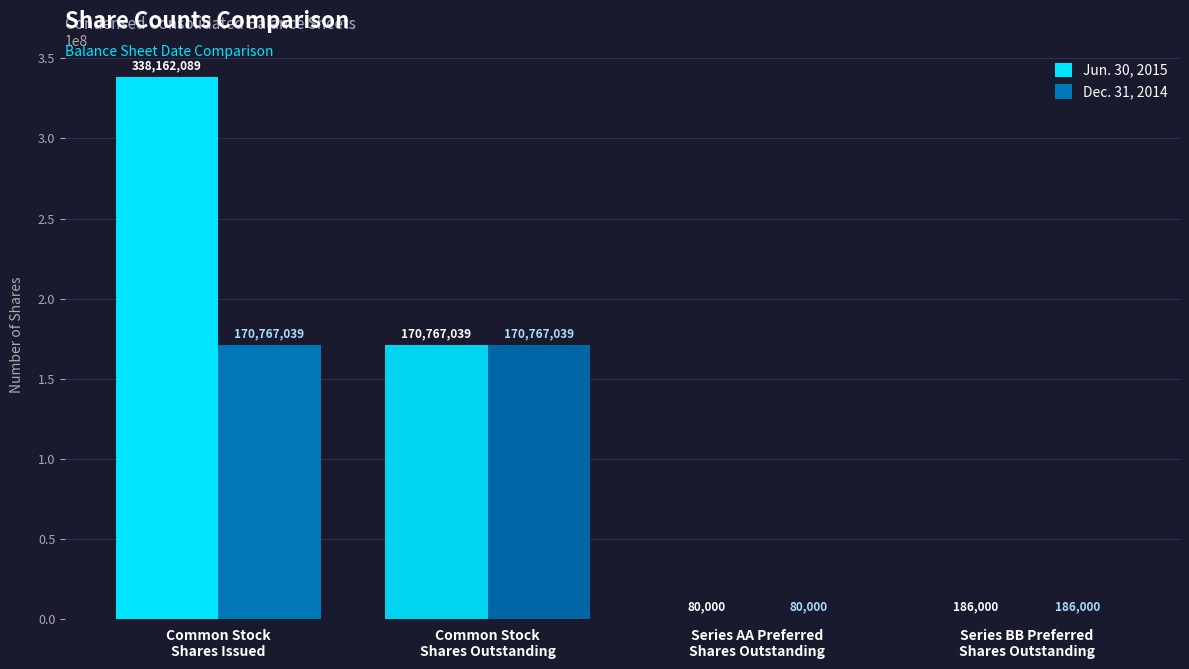

What is the highest value of the Dec. 31, 2014 series?

170767039